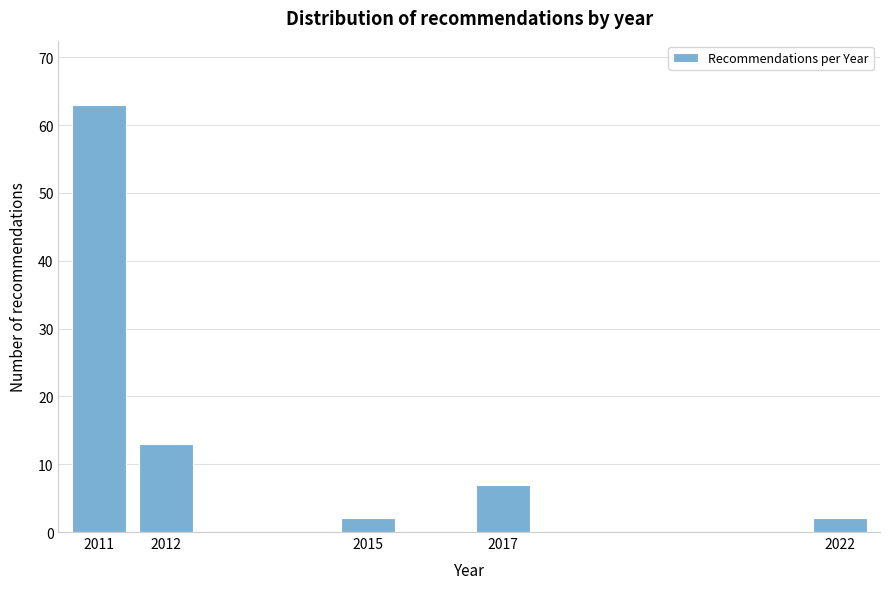

Reading left to right, extract all data points from this chart.

63	13	2	7	2